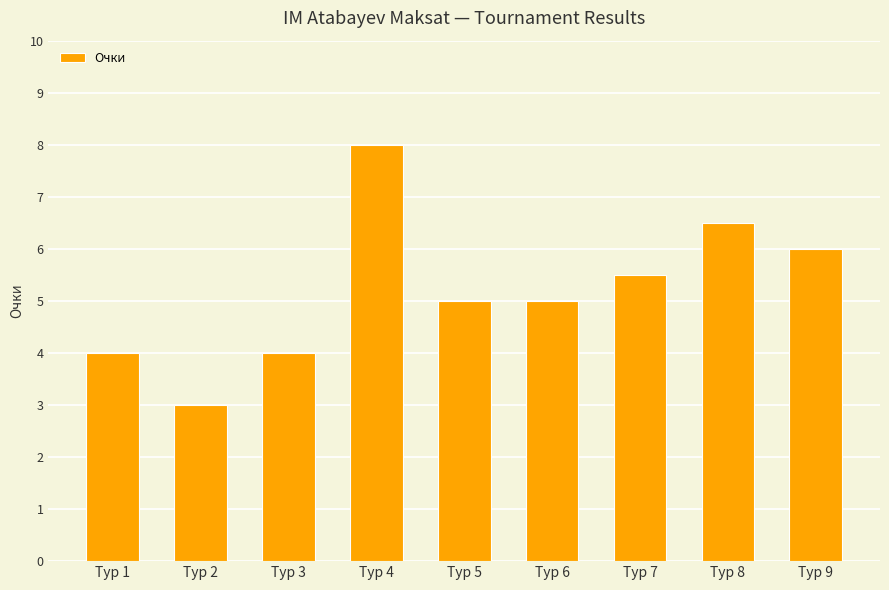

What value does the data have at Тур 7?

5.5